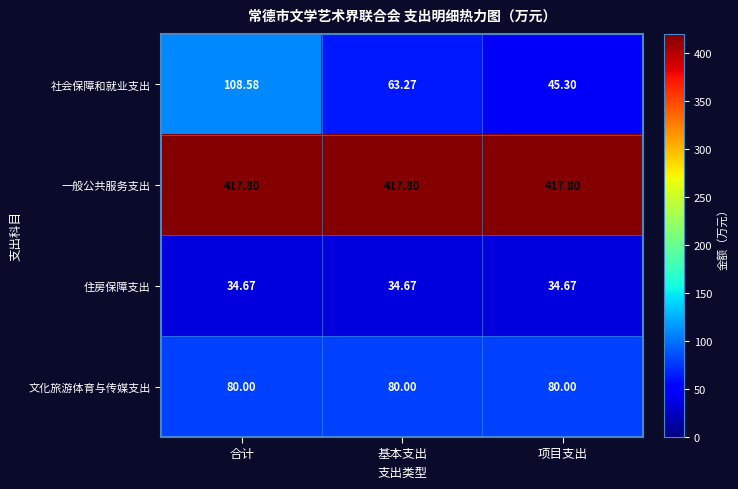

Where is 社会保障和就业支出 nearest to the value 76?

基本支出